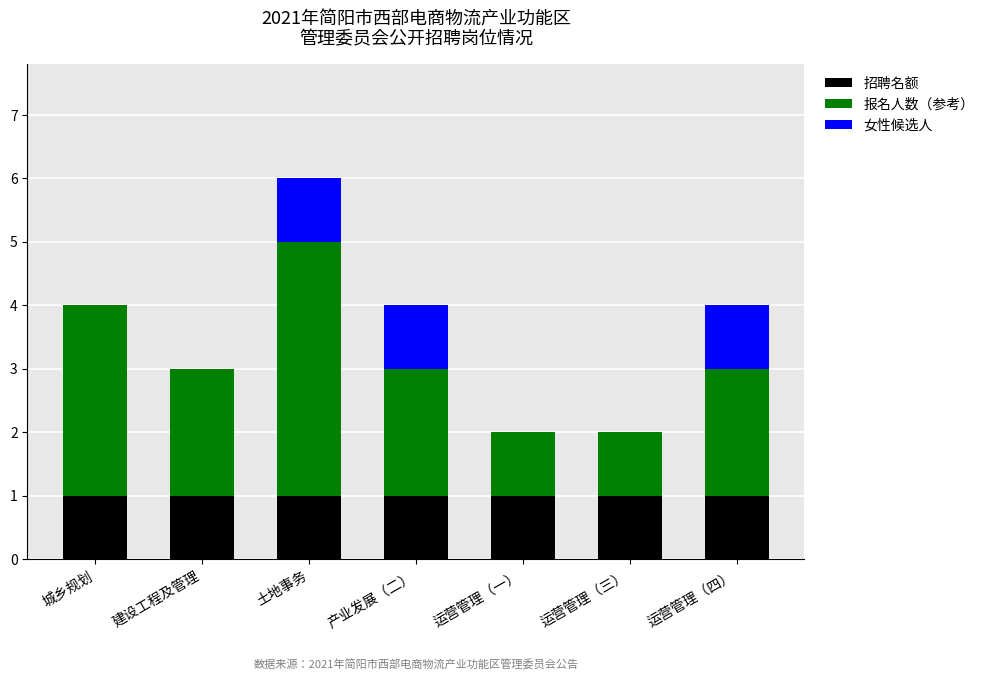

Reading left to right, transcribe the values for 招聘名额.

城乡规划=1	建设工程及管理=1	土地事务=1	产业发展（二）=1	运营管理（一）=1	运营管理（三）=1	运营管理（四）=1